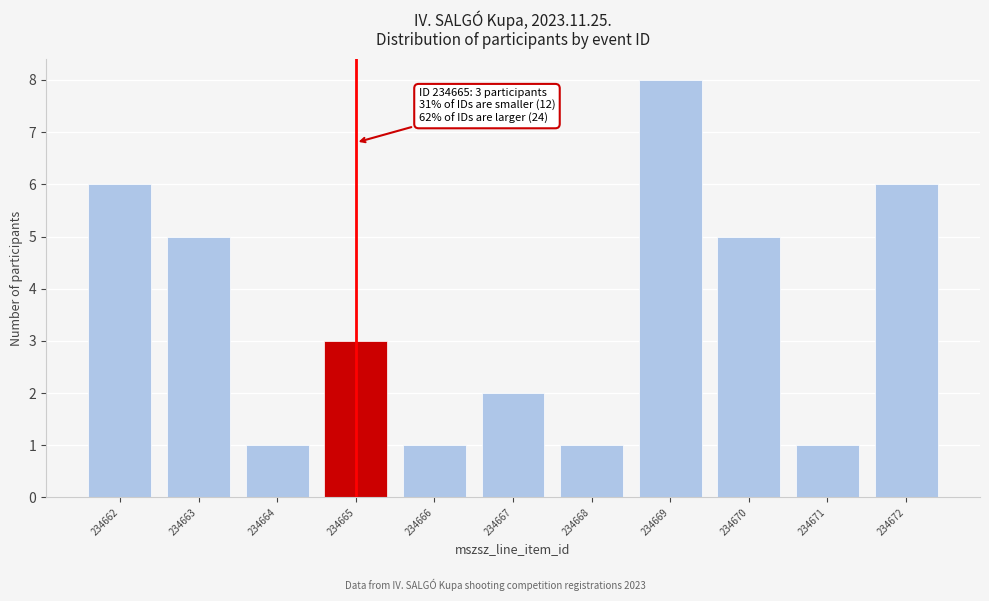

Reading right to left, list all the values displayed in this chart.

6	1	5	8	1	2	1	3	1	5	6